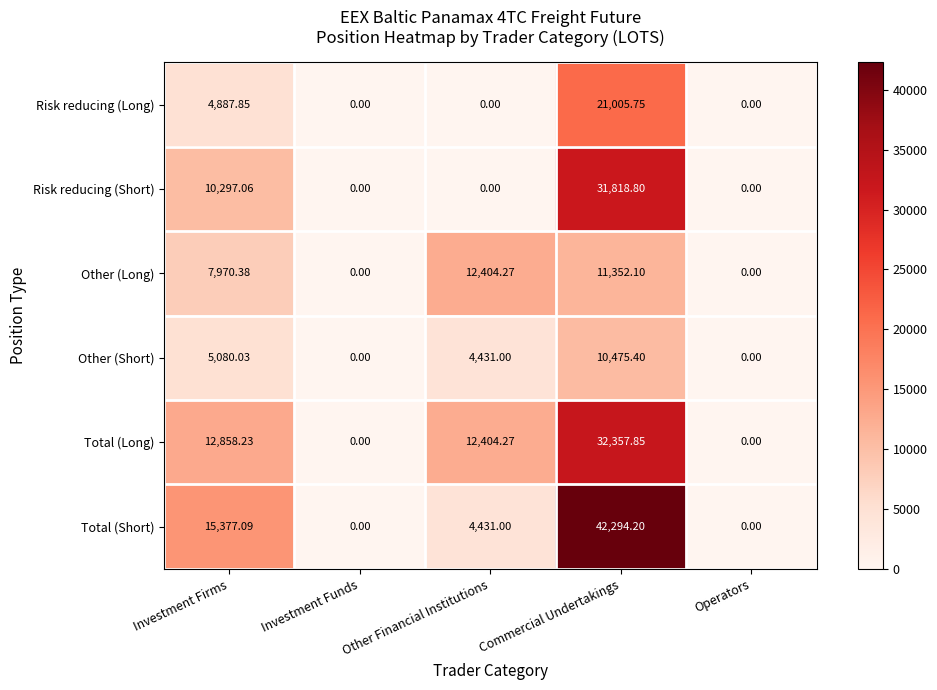

Which series has the widest spread of values?

Total (Short)